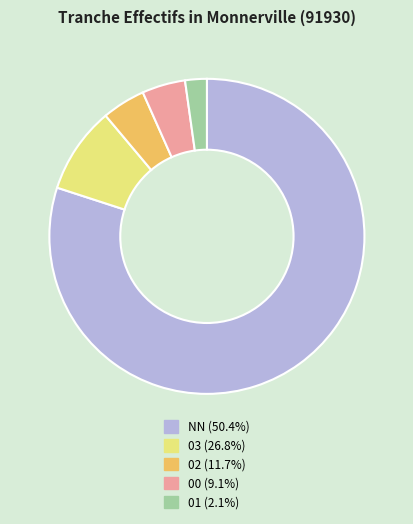

Does any single category account for the majority?

Yes